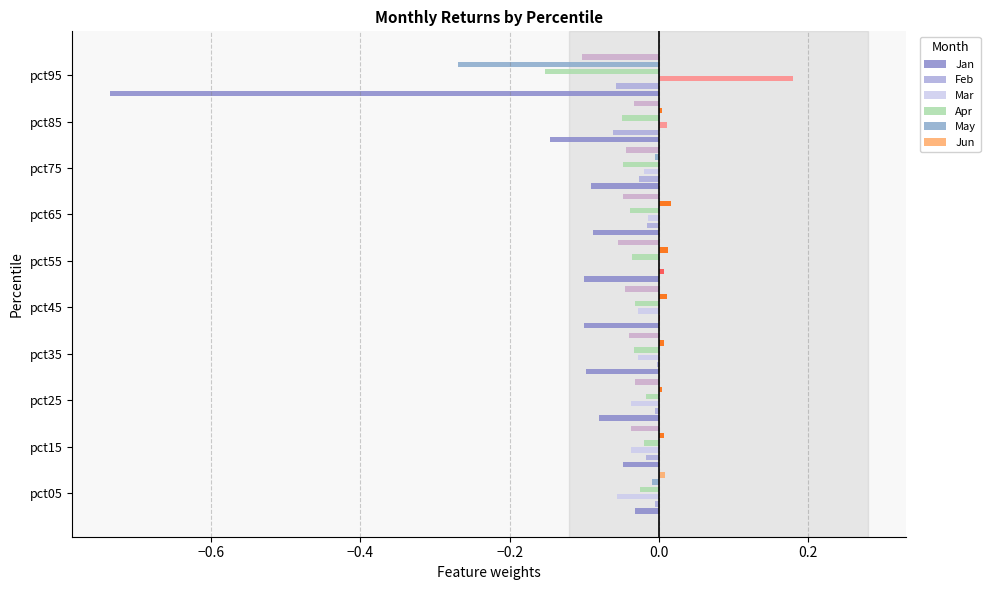

The Apr series shows -0.0 at pct35. True or false?

False